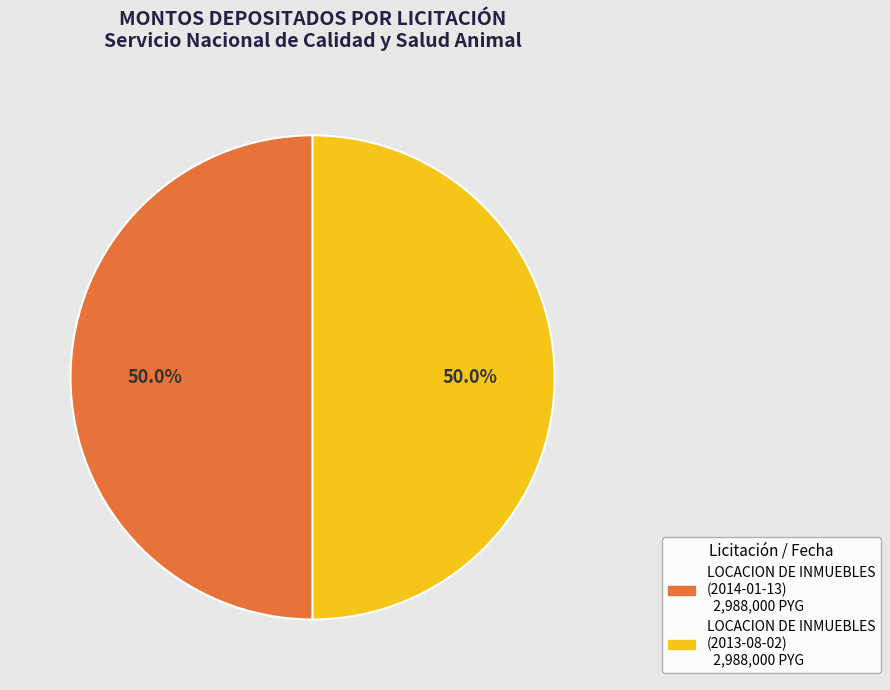

To the nearest percent, what is the combined percentage of LOCACION DE INMUEBLES (2013-08-02) and LOCACION DE INMUEBLES (2014-01-13)?

100%